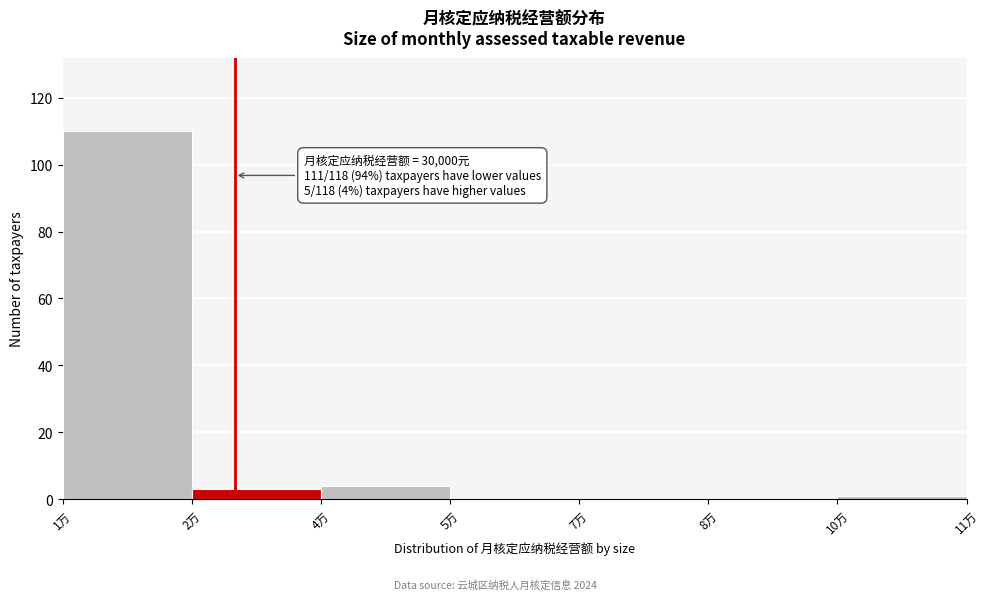

Reading left to right, what are all the values shown in this chart?

1万=110	2万=3	4万=4	5万=0	7万=0	8万=0	10万=1